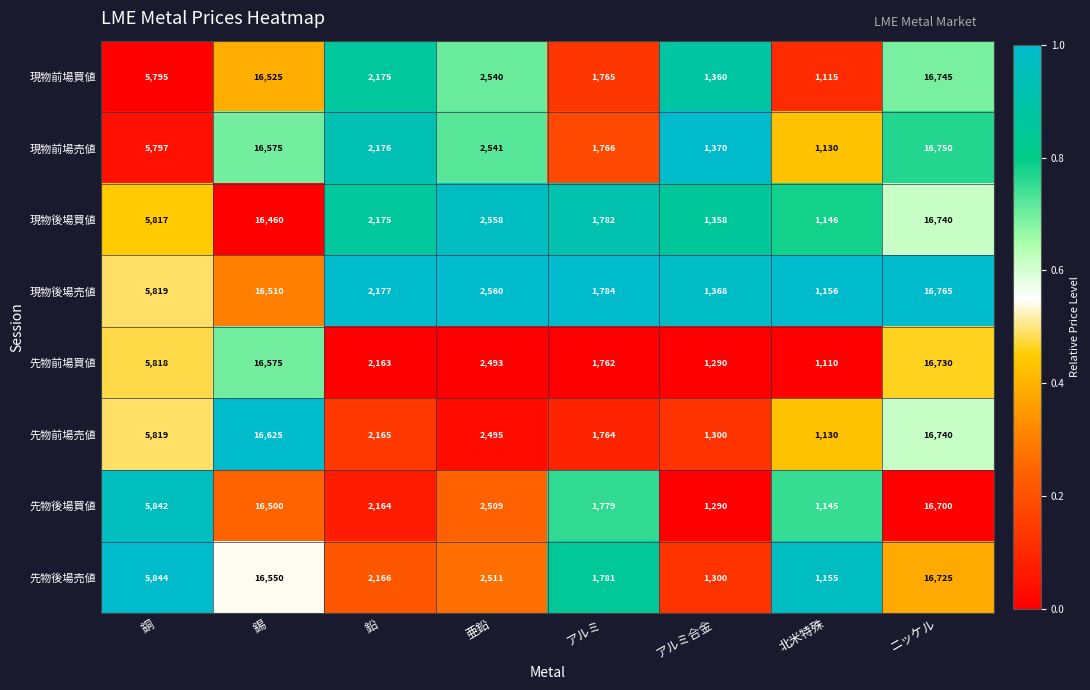

True or false: 先物前場買値 has a value of 4530 at ニッケル.

False